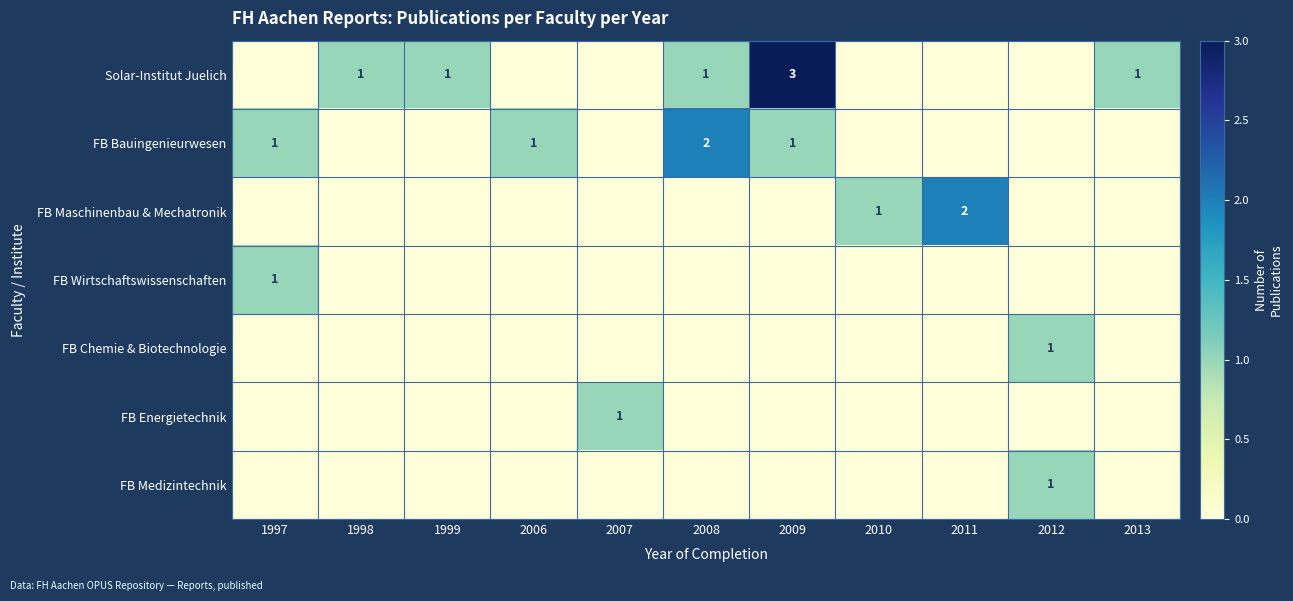

Which series changed the most between 1999 and 2013?

Solar-Institut Juelich